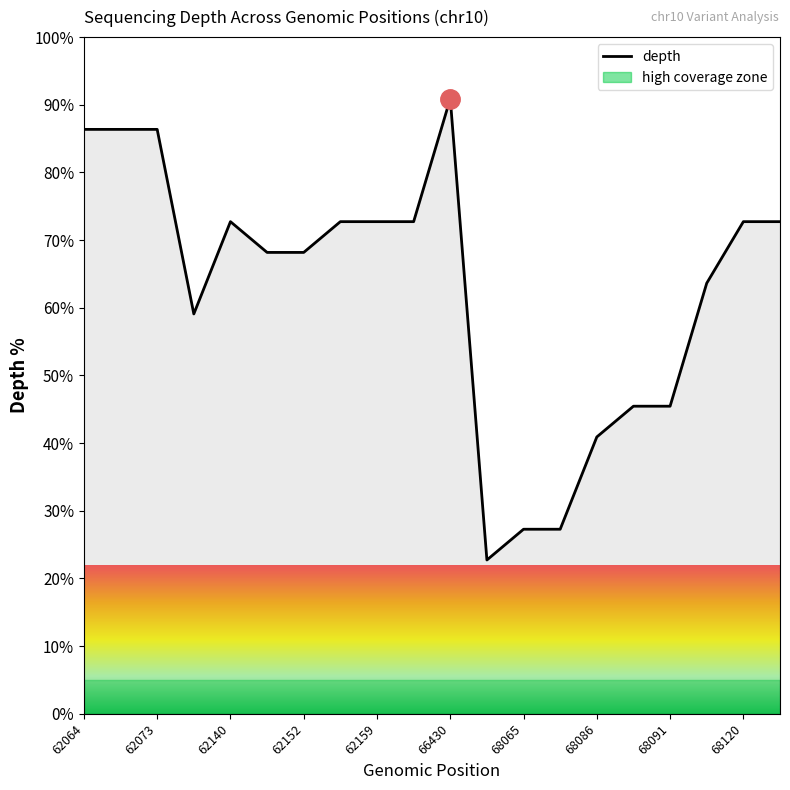

What is the minimum value shown in the chart?

22.7